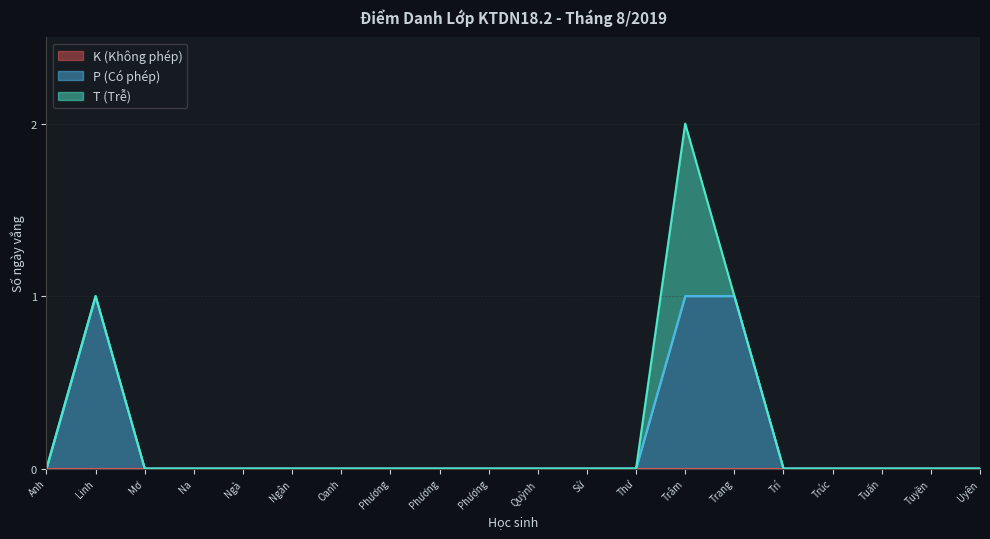

Does the chart have visible grid lines?

Yes